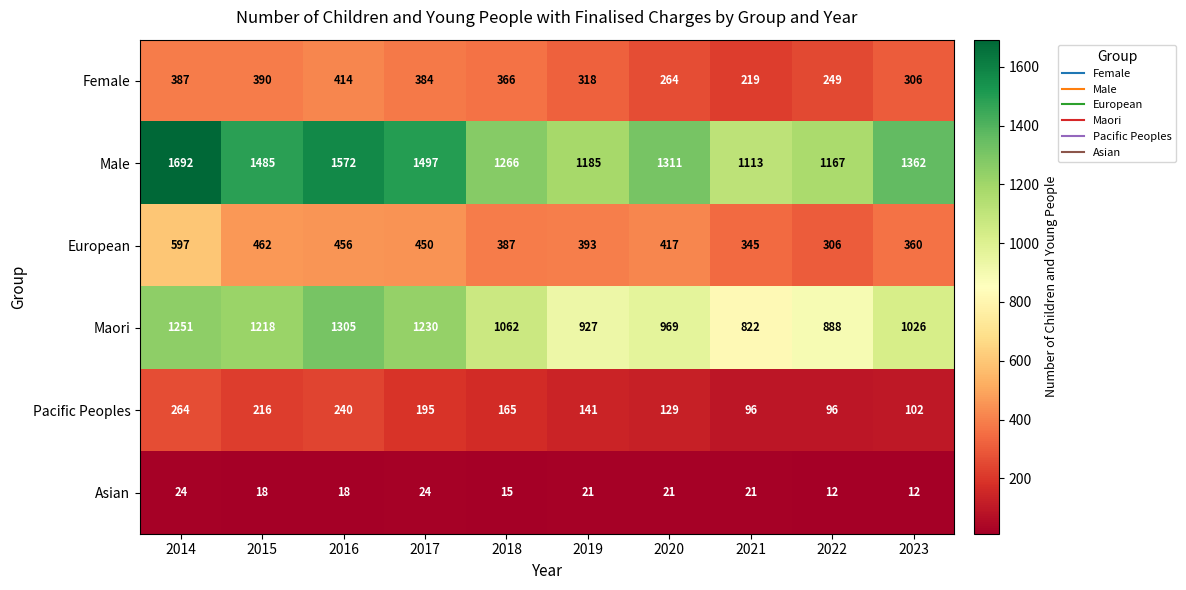

Is it true that Maori equals 1251 at 2014?

True